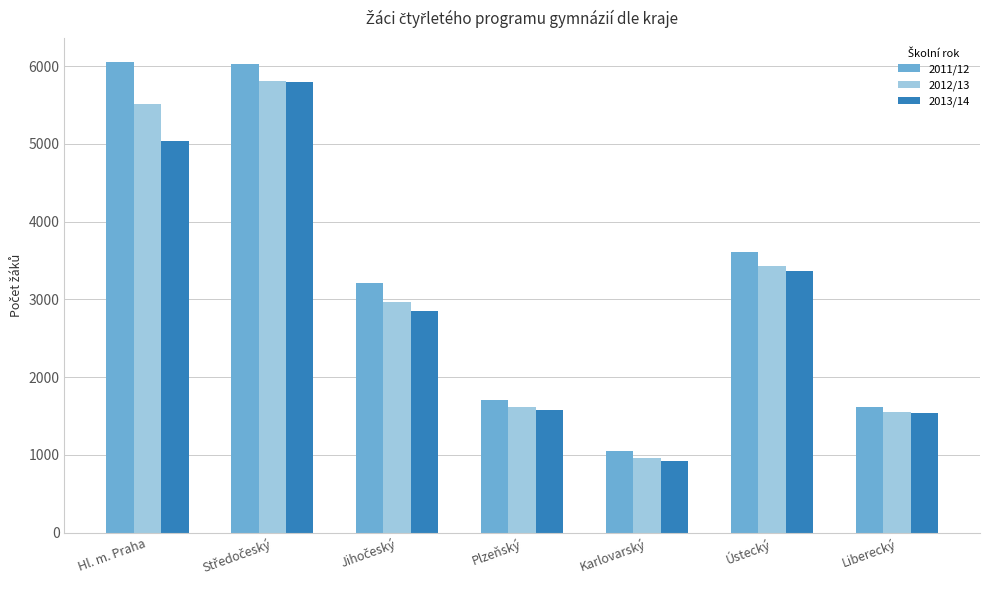

Reading left to right, what are all the values shown in this chart?

2011/12: 6058	6024	3210	1712	1055	3613	1618
2012/13: 5515	5816	2961	1615	965	3432	1551
2013/14: 5038	5797	2851	1581	927	3370	1539